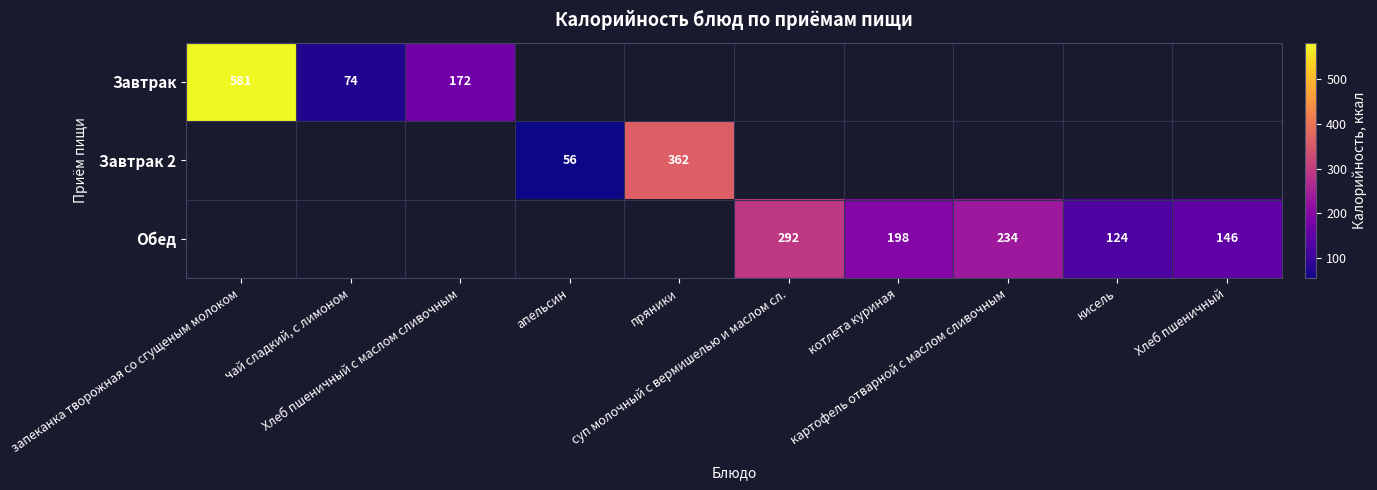

Count the number of data series in this chart.

3